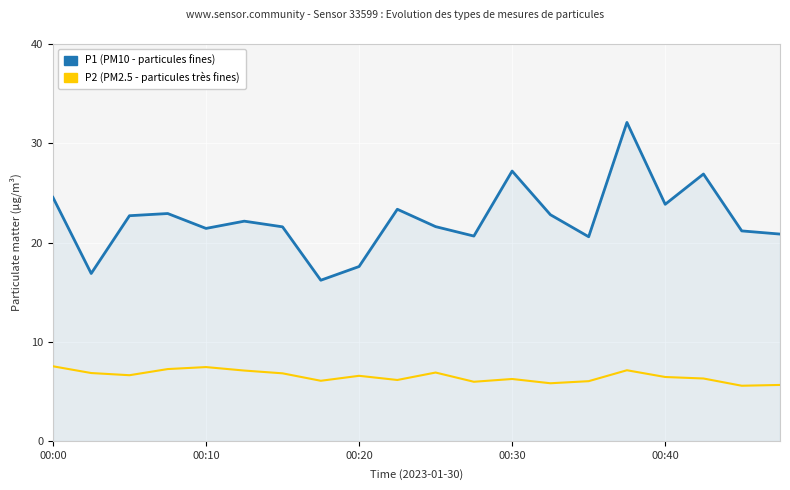

What is the greatest value displayed?

32.1